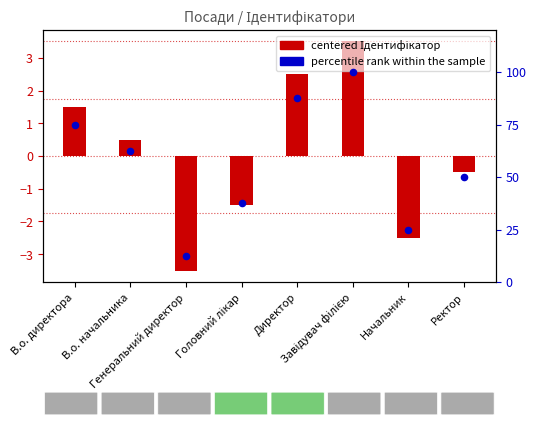

At which category is the sum across all series the highest?

Завідувач філією